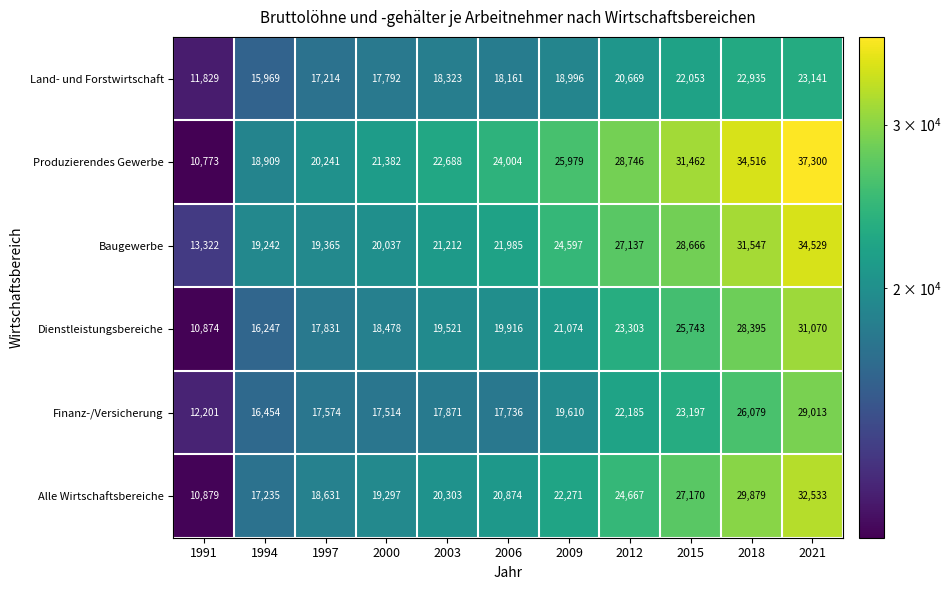

What is the greatest value displayed?

37300